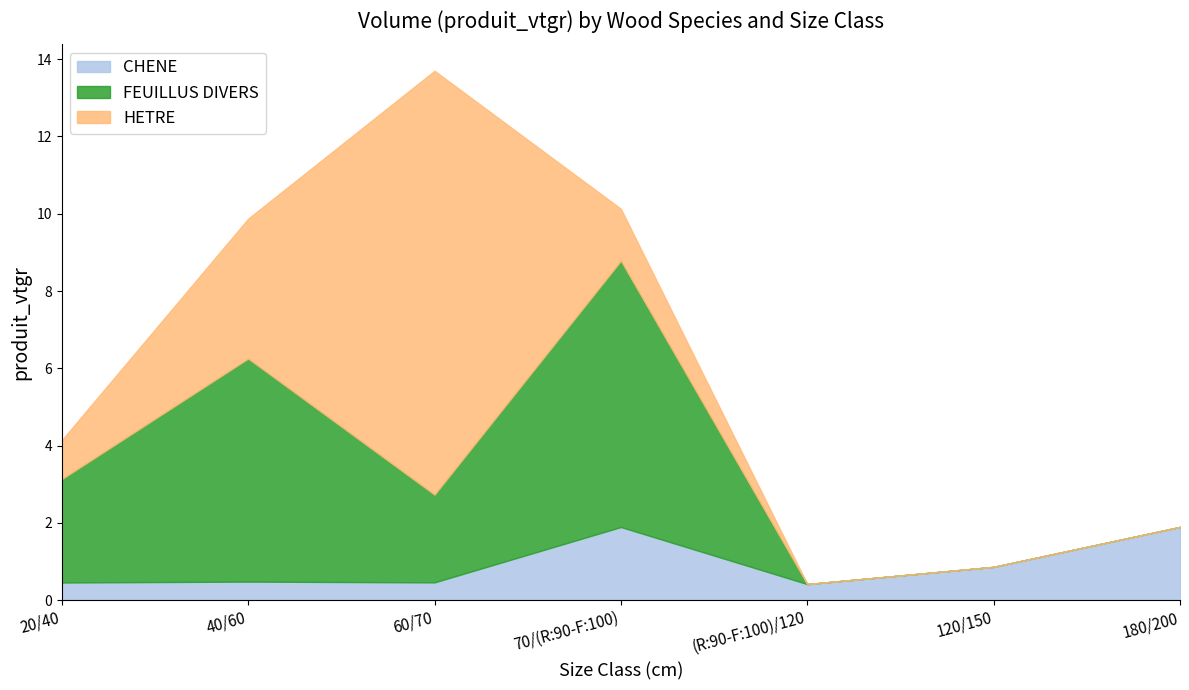

True or false: FEUILLUS DIVERS has a value of -4.6 at 180/200.

False